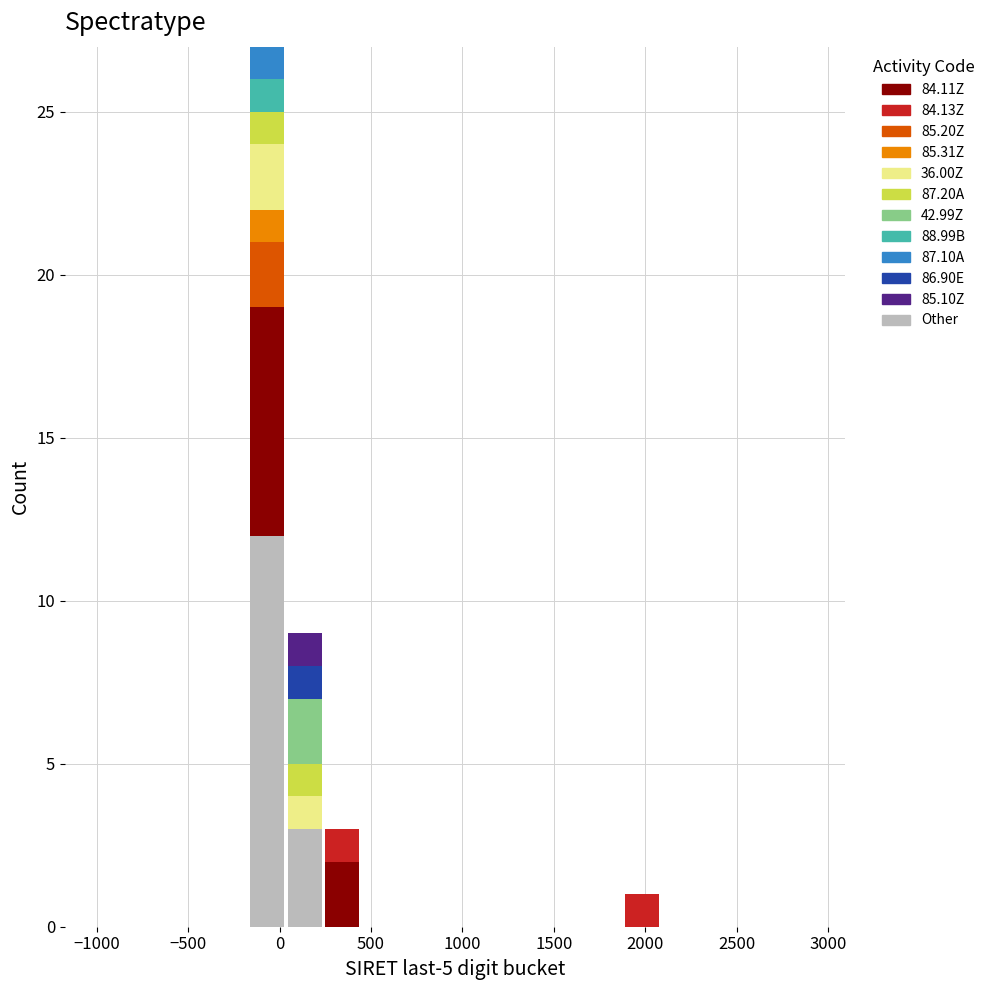

What is the total height of the stacked bar covering 50 to 250 on the x-axis? Neither the bar edges nor the heights are printed on the chart, so give them approximately, as read against the axes.

9